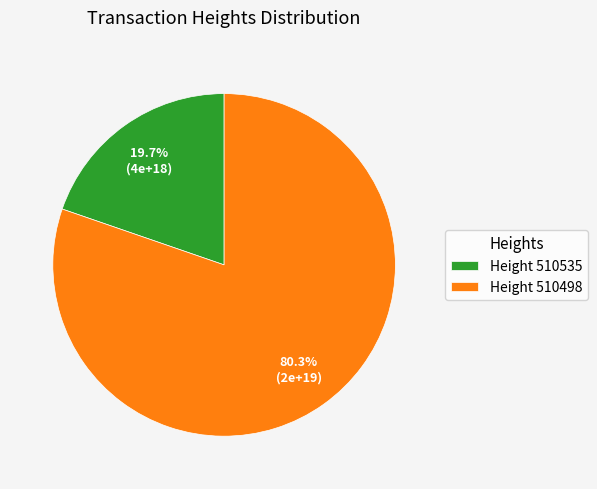

Count the number of slices in the pie.

2